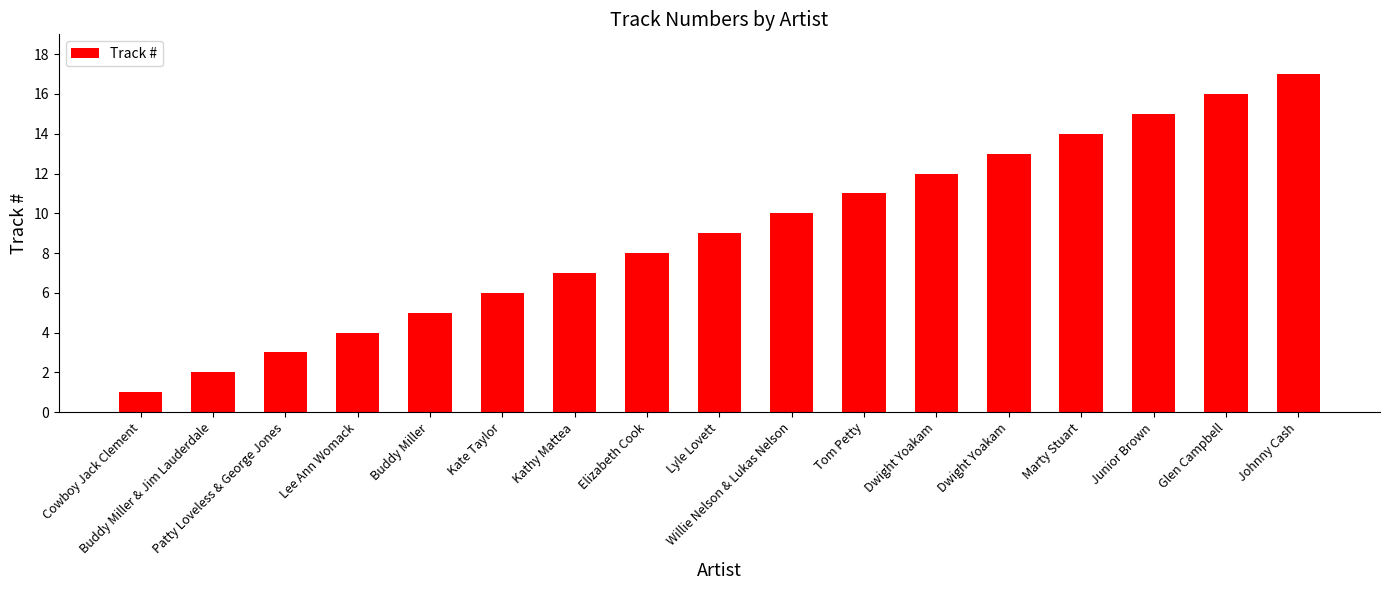

Approximately how many times larger is the value at Junior Brown compared to Dwight Yoakam?

1.2